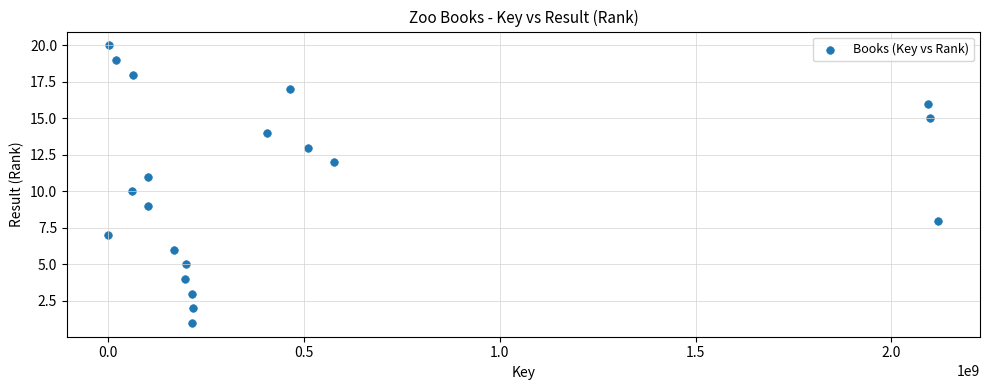

What is the range of X values (max minus min)?

2119994383